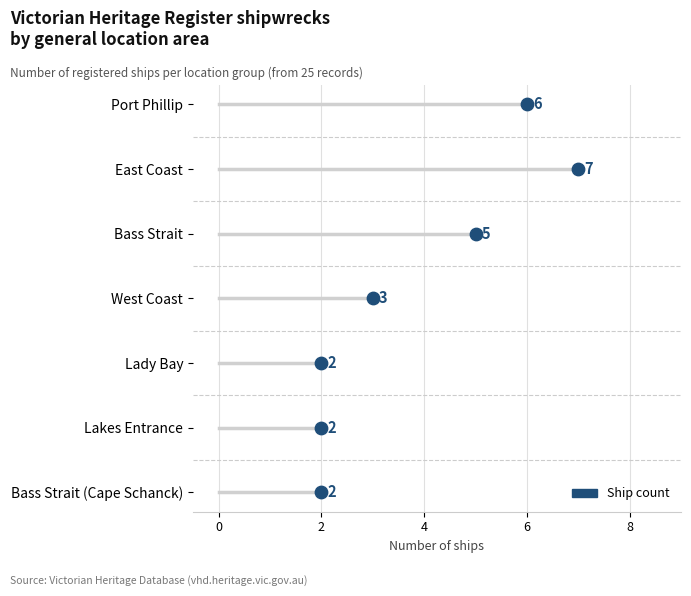

What is the ratio of the value at Port Phillip to the value at East Coast?

0.9